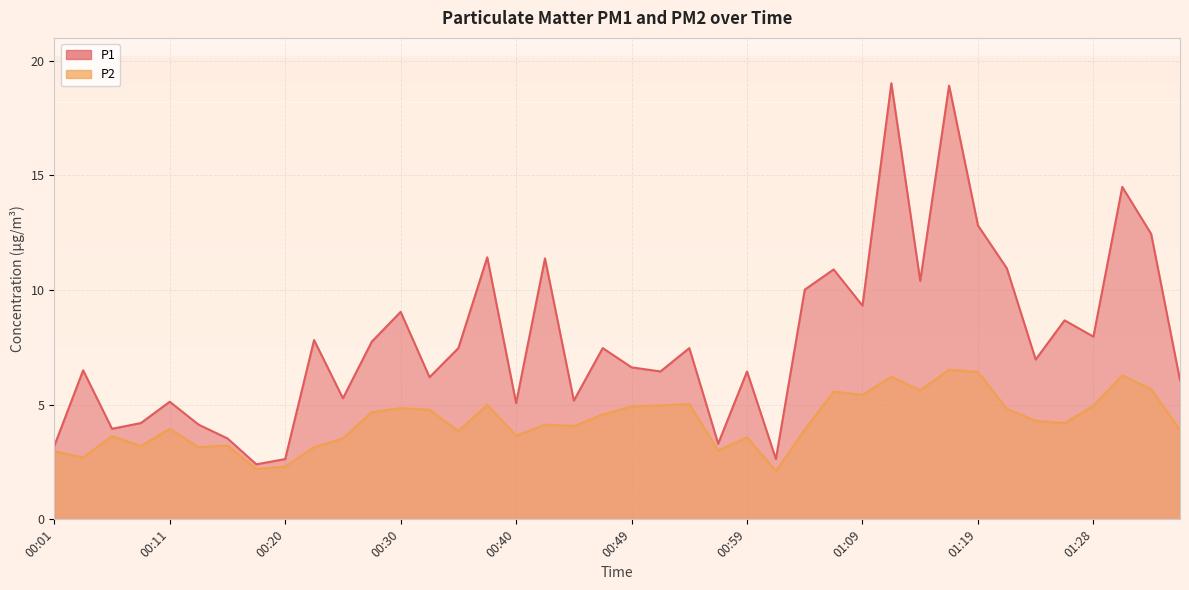

How many series are shown in this chart?

2